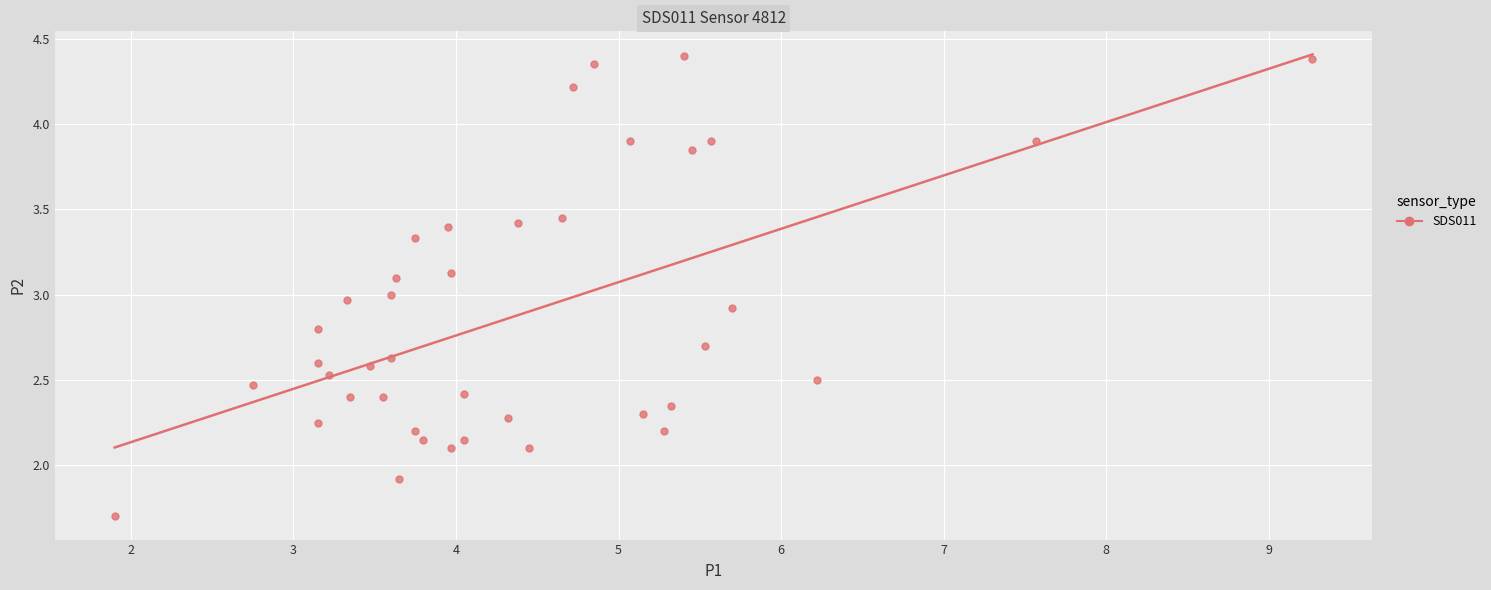

What is the range of X values (max minus min)?

7.4